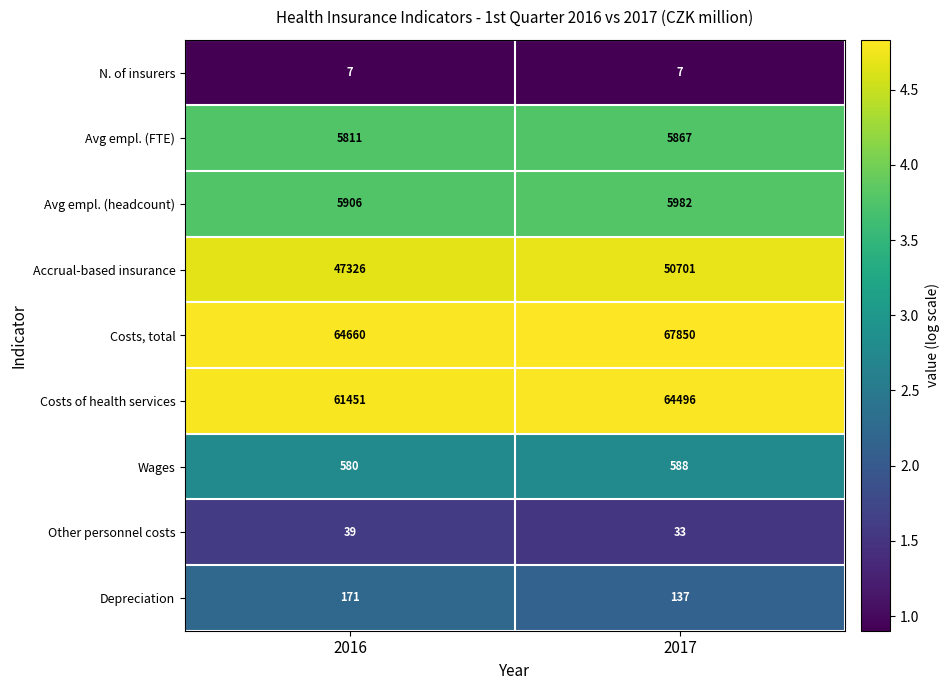

Which series has the largest total across all categories?

Costs, total